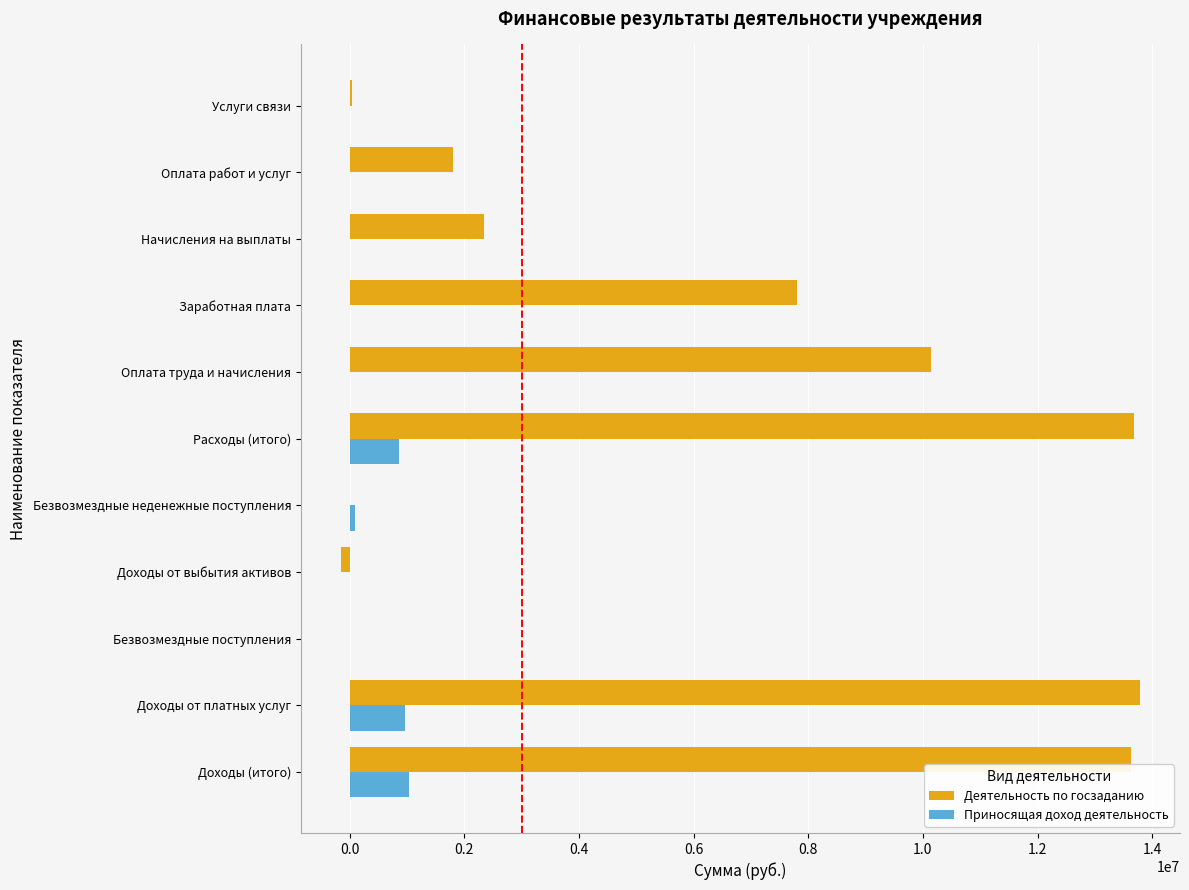

Which series has the largest total across all categories?

Деятельность по госзаданию